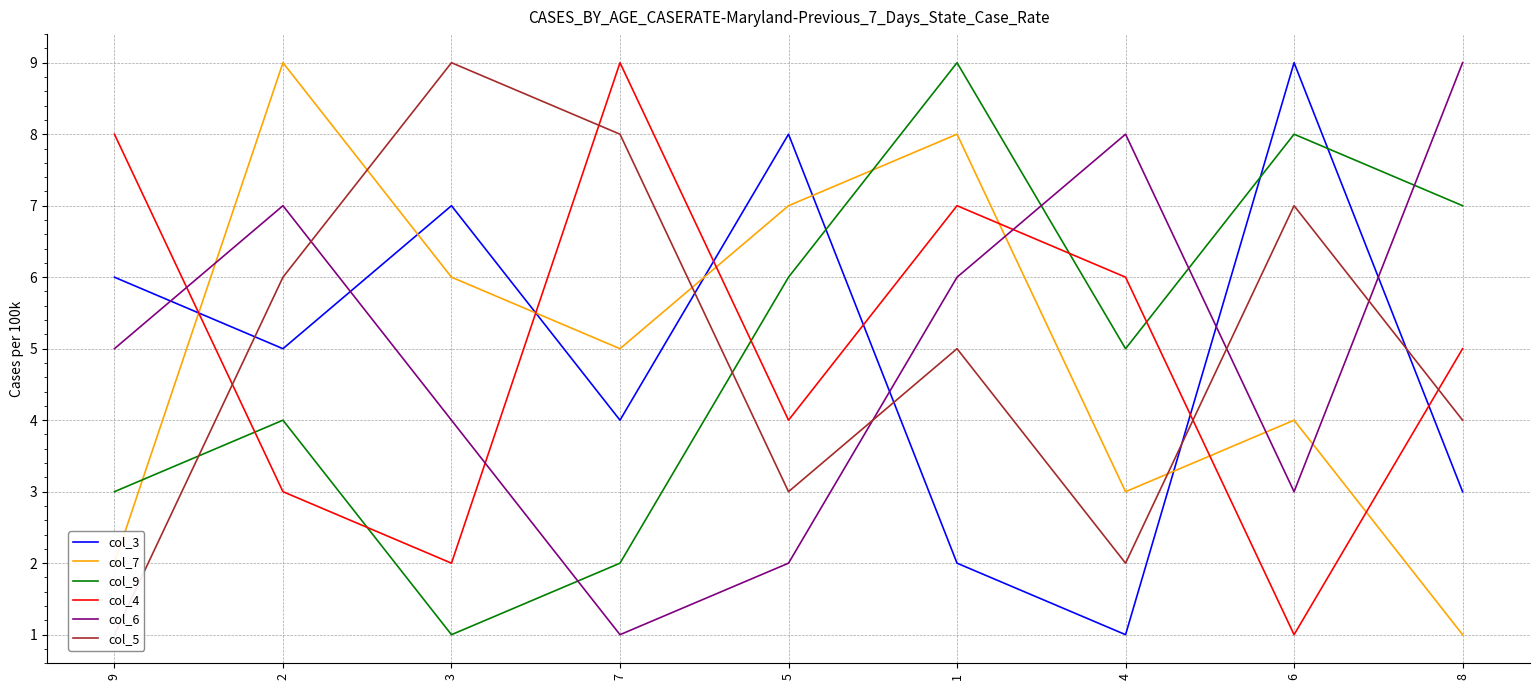

How many data points in col_9 are less than 5?

4